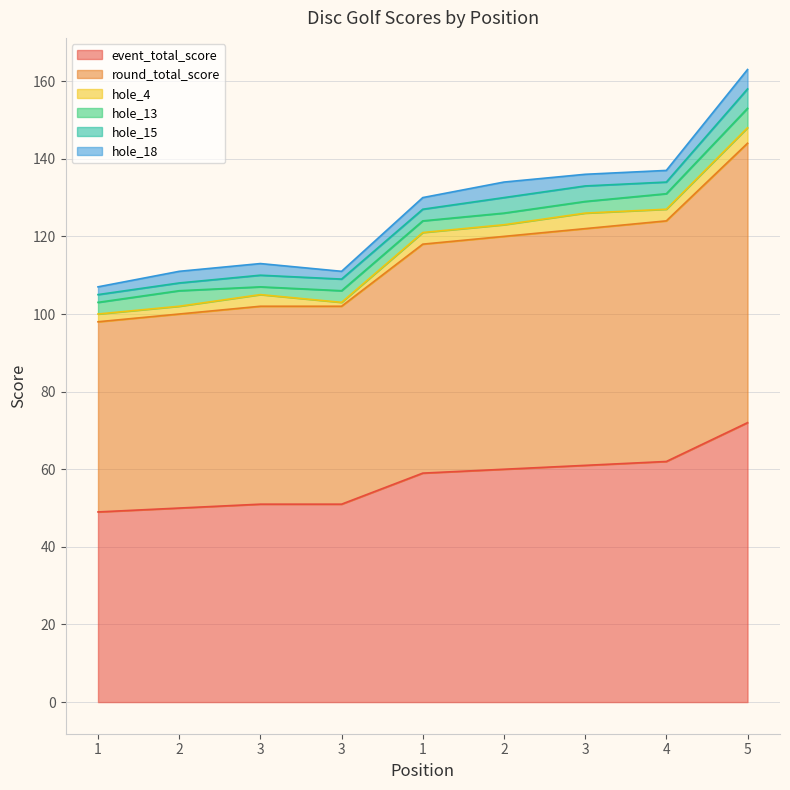

What is the total value across all series at 2?

111